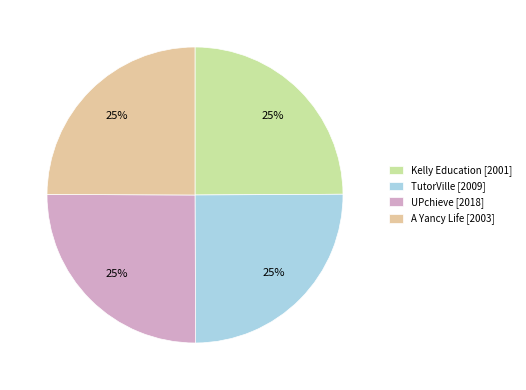

Is it true that Kelly Education [2001] is 19% of the pie?

False